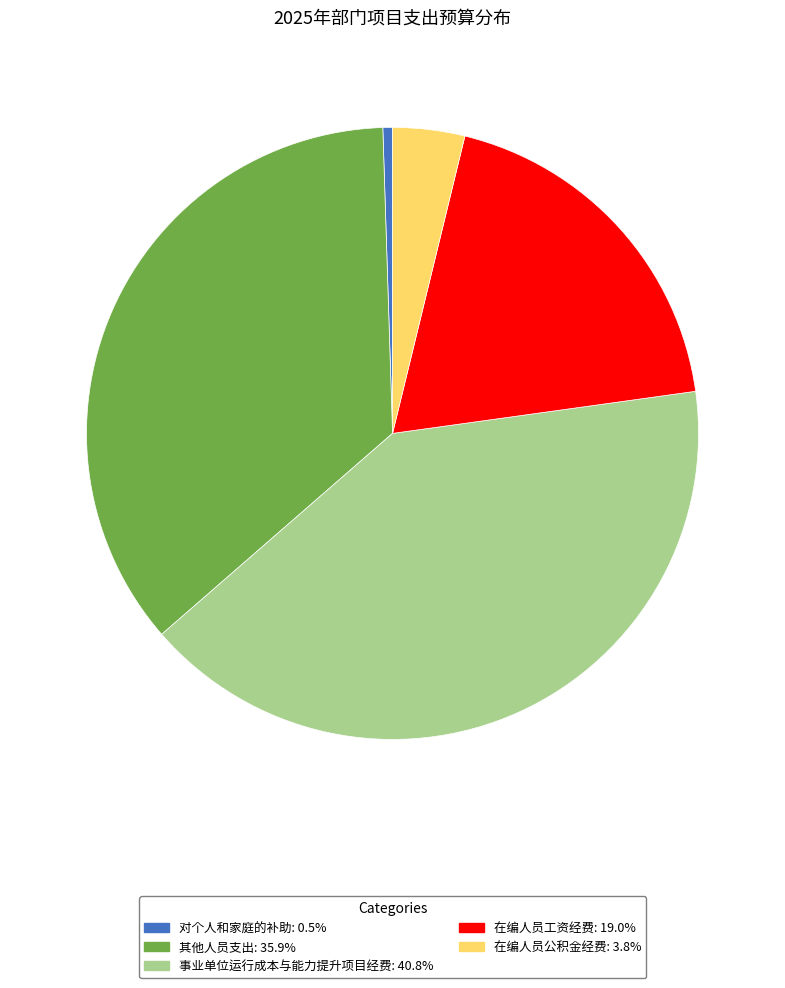

Does 其他人员支出 account for over 50% of the chart?

No